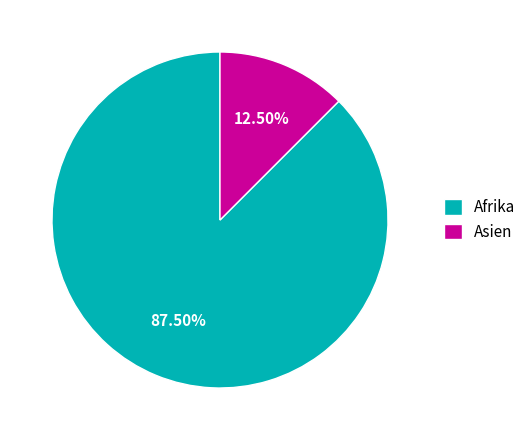

What is the largest slice in the pie chart?

Afrika